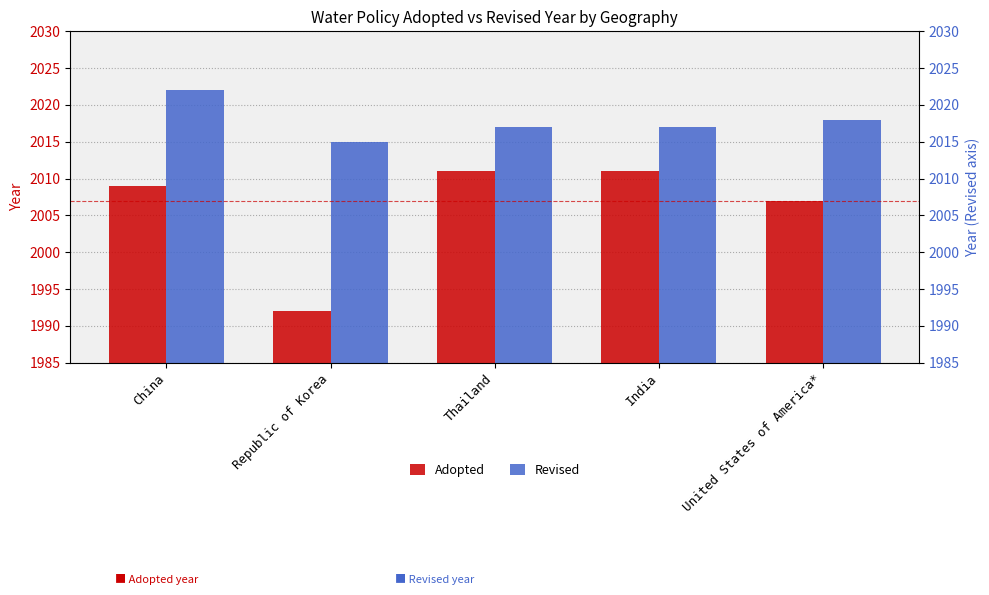

At which label does Adopted reach its peak?

Thailand